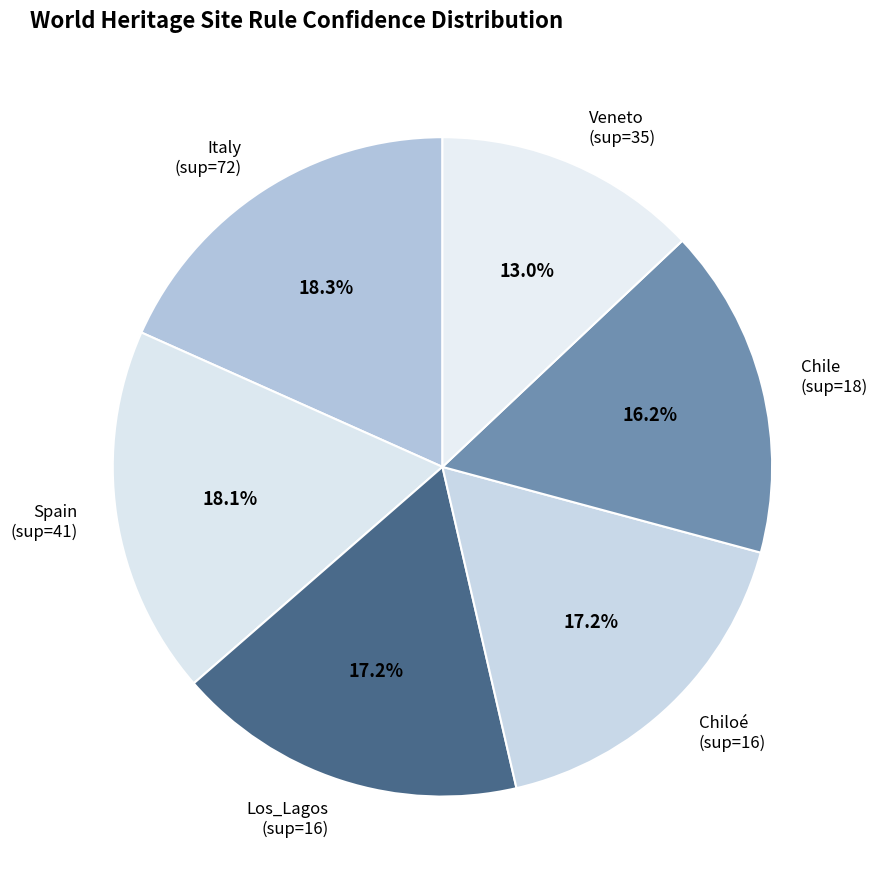

Between Spain (sup=41) and Veneto (sup=35), which is larger?

Spain (sup=41)